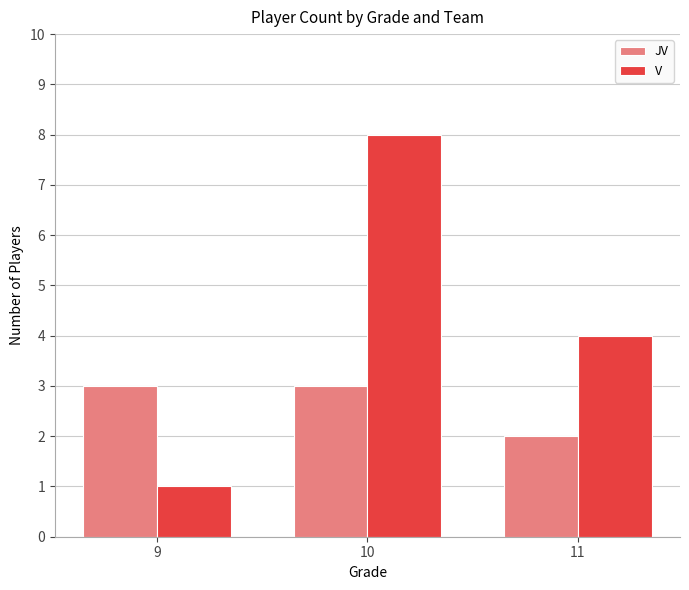

Reading left to right, extract all data points from this chart.

JV: 9=3	10=3	11=2
V: 9=1	10=8	11=4